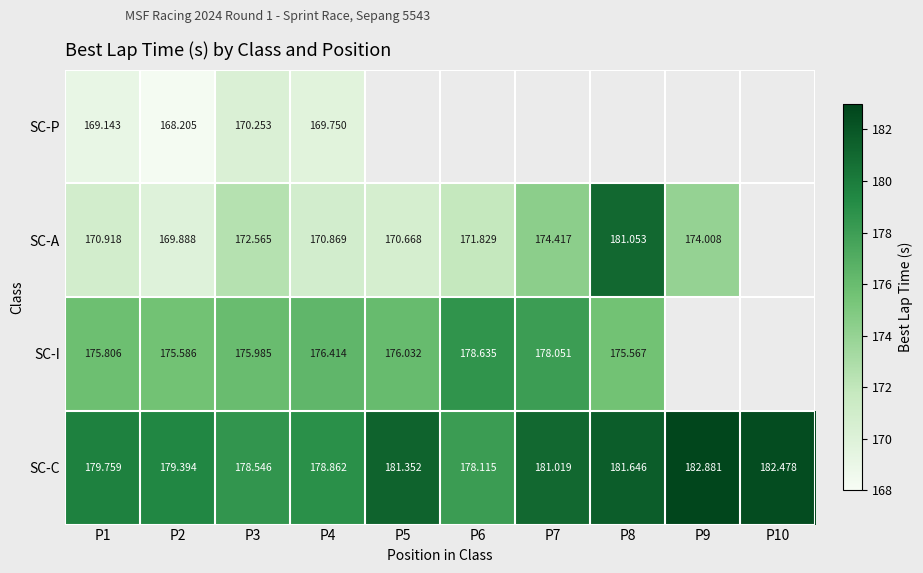

Rank the series at P1 from highest to lowest value.

SC-C, SC-I, SC-A, SC-P